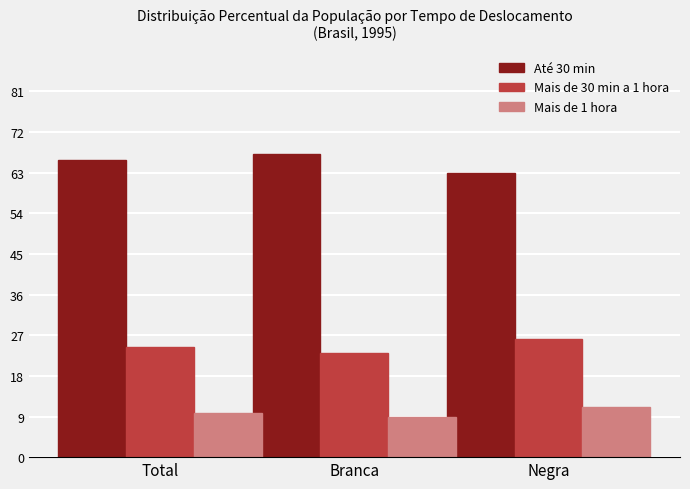

What is the approximate value of Mais de 30 min a 1 hora at Total?

24.4